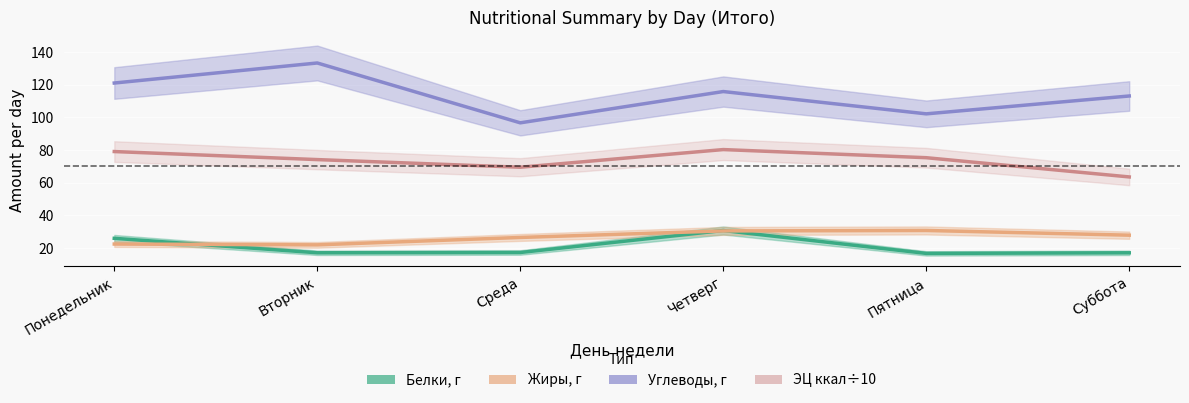

The value of Белки at Вторник is 25.3. True or false?

False